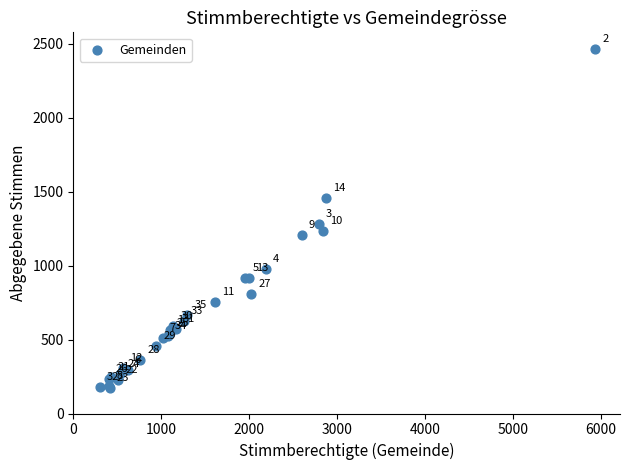

What Y value in the scatter plot is closest to 1316?

1278